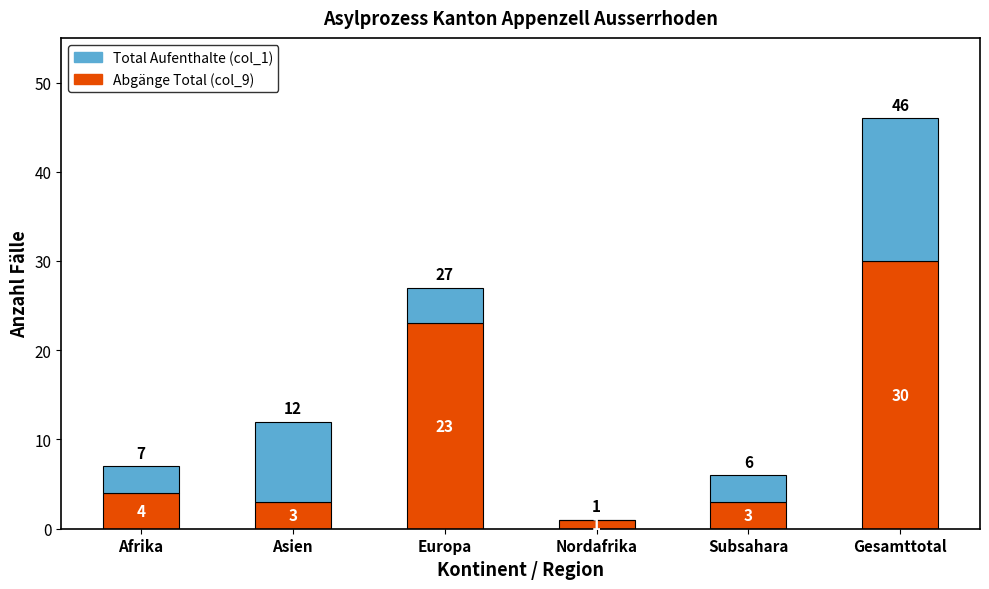

What is the approximate value of Abgänge Total (col_9) at Asien, to the nearest 5?

5